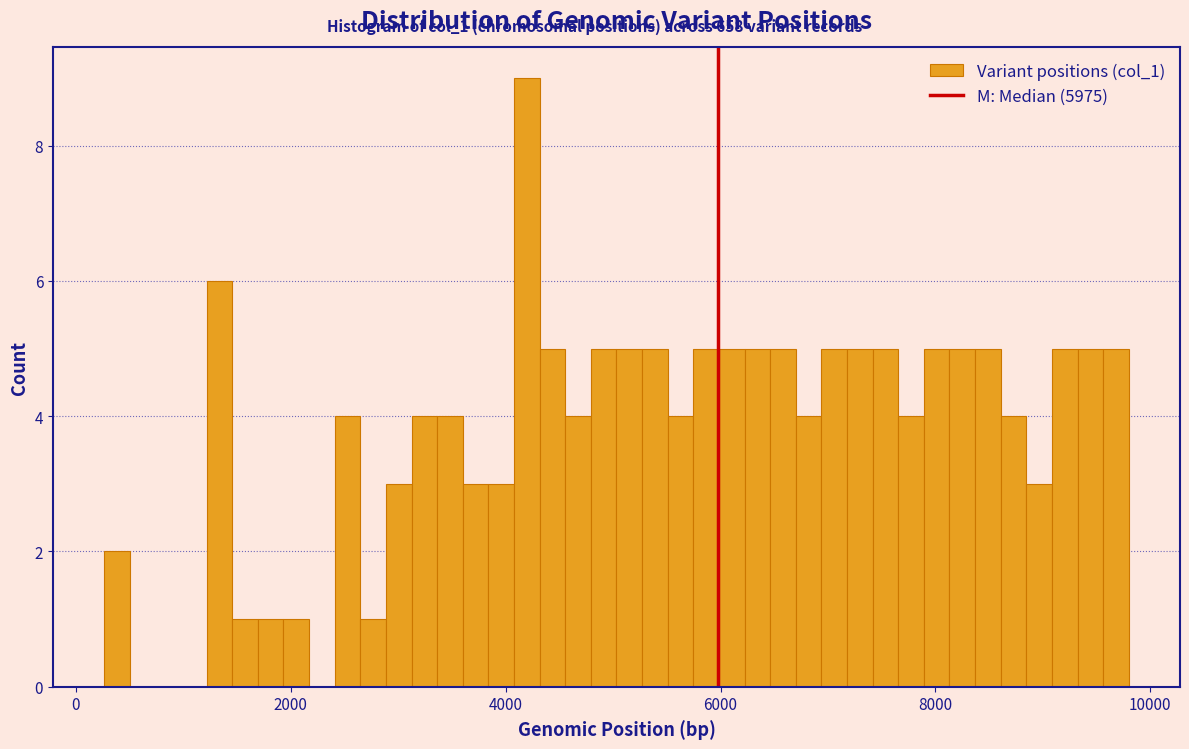

Read against the x-axis, roughly where is the centre of the tallest bar?

4200